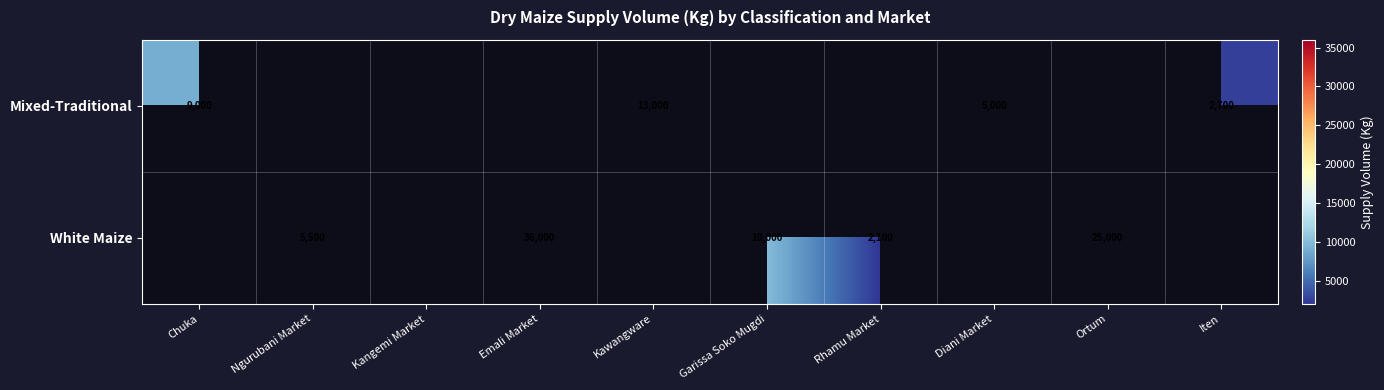

The value of Mixed-Traditional at Chuka is 9000. True or false?

True